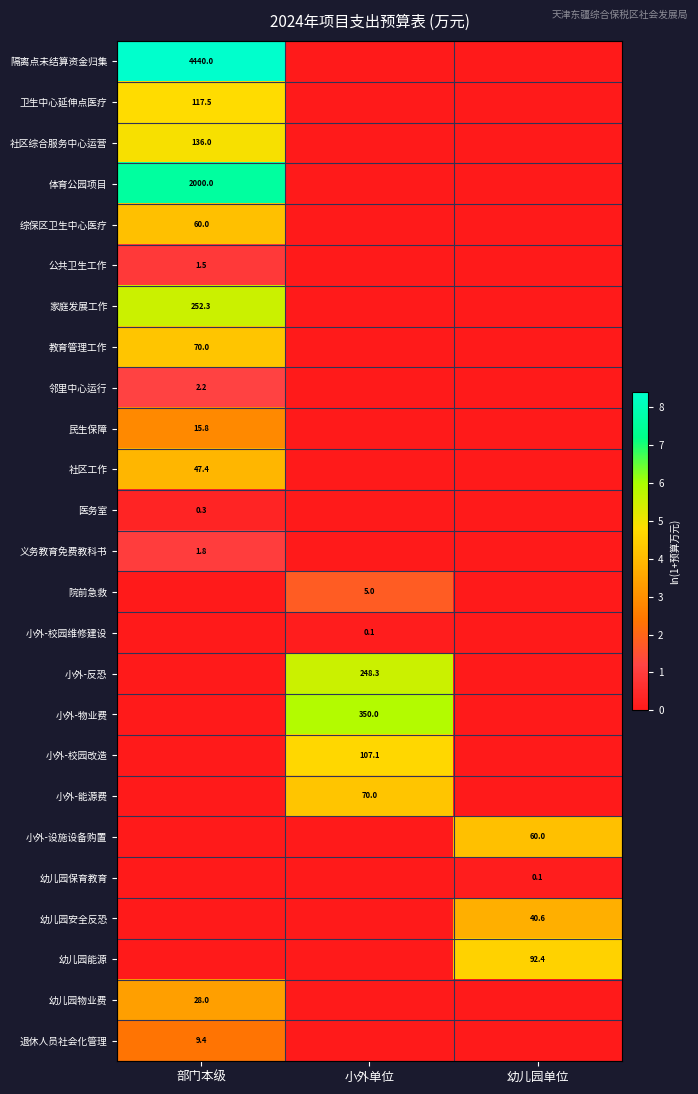

Is it true that 义务教育免费教科书 equals 1.8 at 部门本级?

True